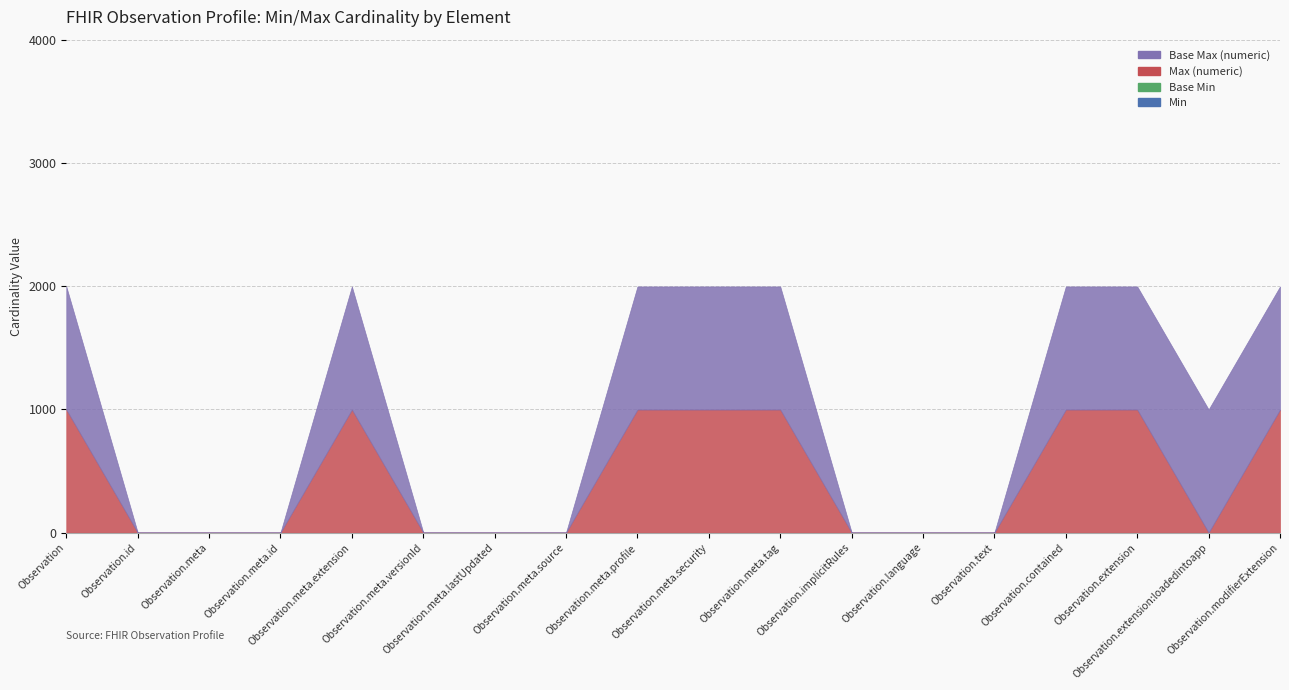

What is the total value across all series at Observation.meta.lastUpdated?

2